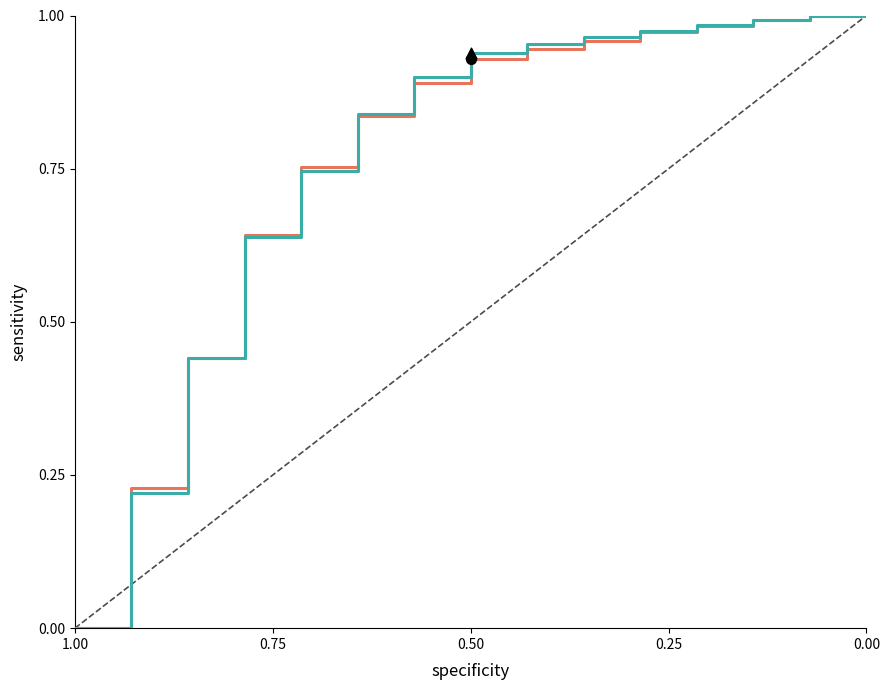

What are all the series names shown in the legend?

Eligible Gross Plant in Service, Eligible Net Plant in Service